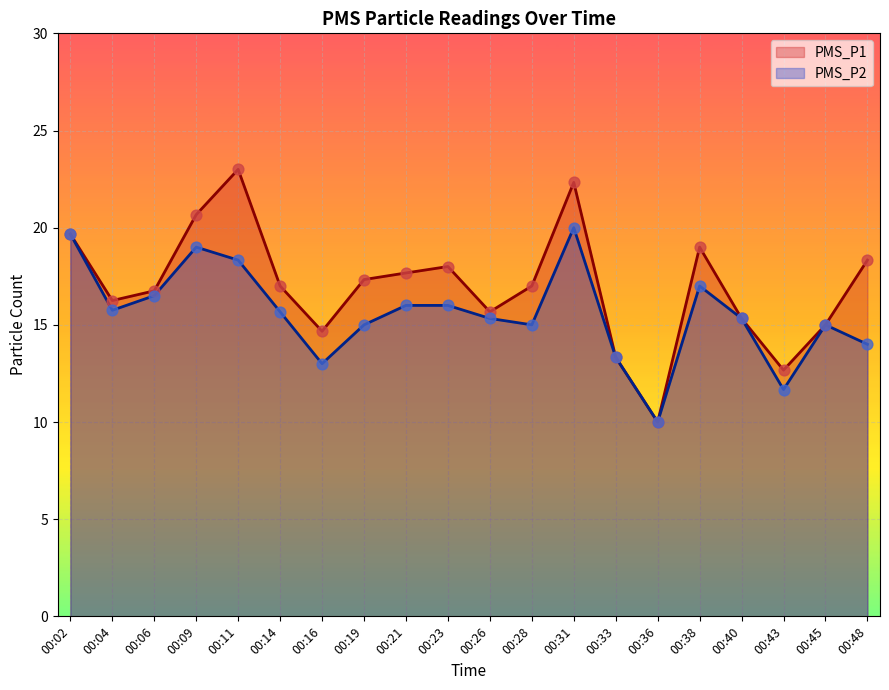

What are all the series names shown in the legend?

PMS_P1, PMS_P2